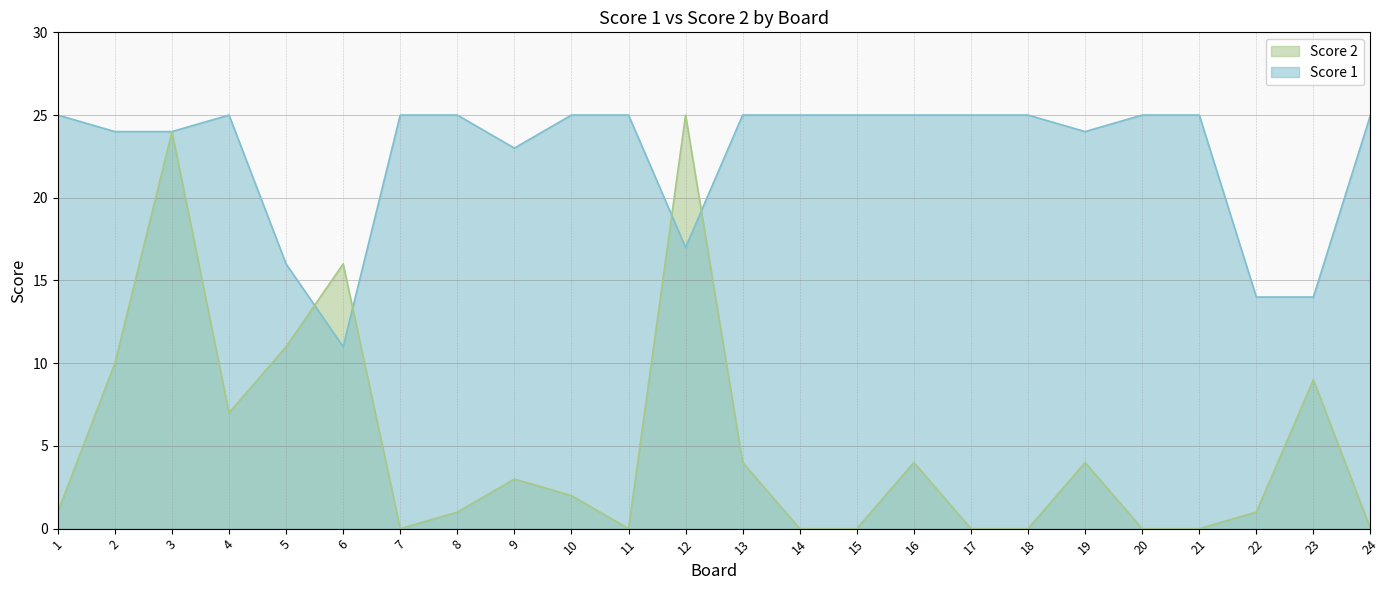

True or false: Score 1 and Score 2 cross at least once.

True